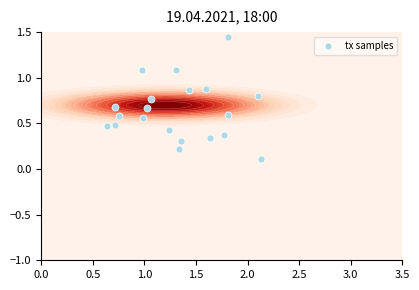

What is the minimum value shown in the chart?

0.1